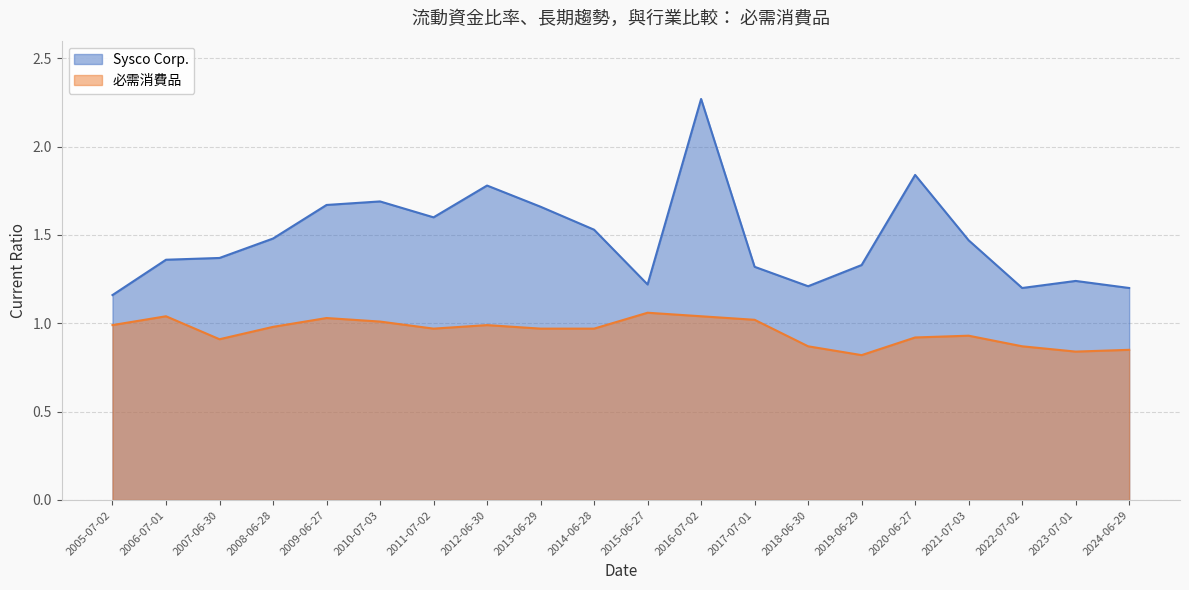

True or false: 必需消費品 and Sysco Corp. intersect in this chart.

False